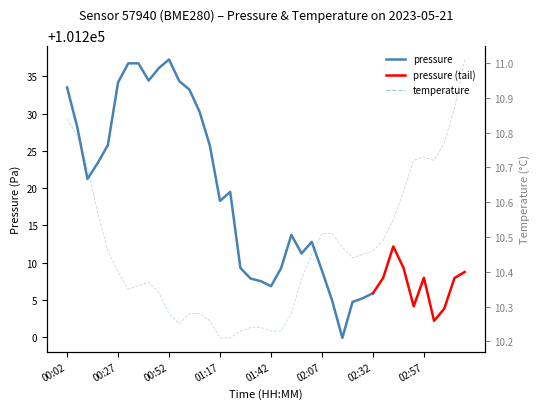

What is the label of the 40th point from the right?

00:02